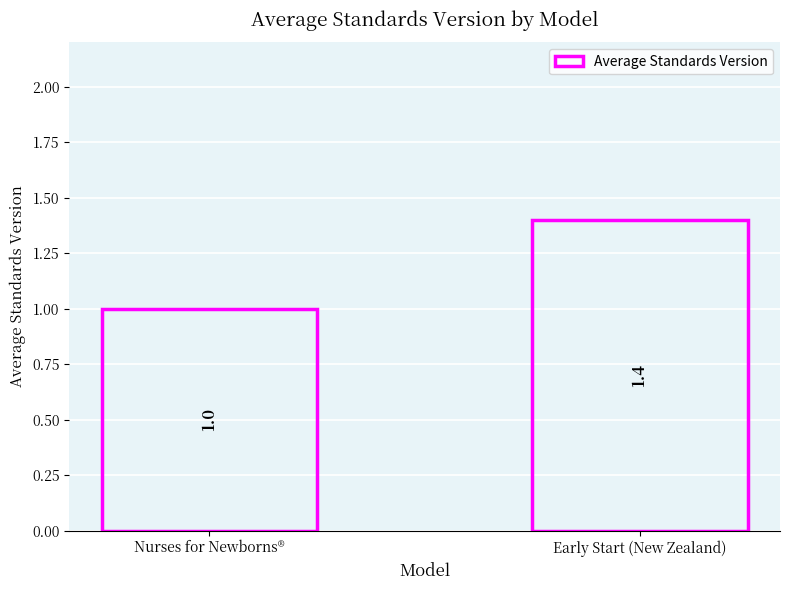

What is the difference between the maximum and minimum values?

0.4